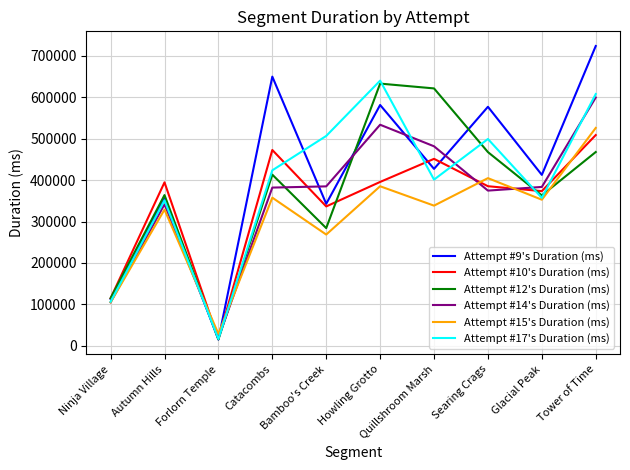

The value of Attempt #10's Duration (ms) at Glacial Peak is 500353. True or false?

False